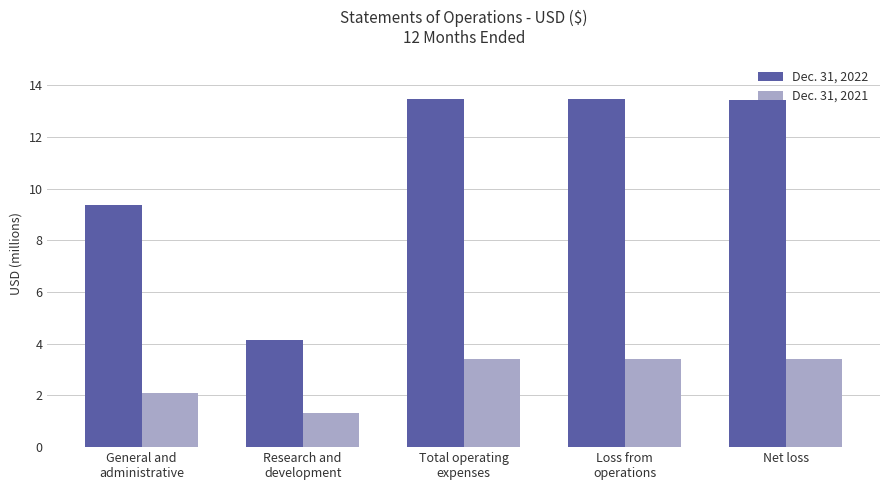

What is the difference between the maximum and minimum values in the Dec. 31, 2021 series?

2092304